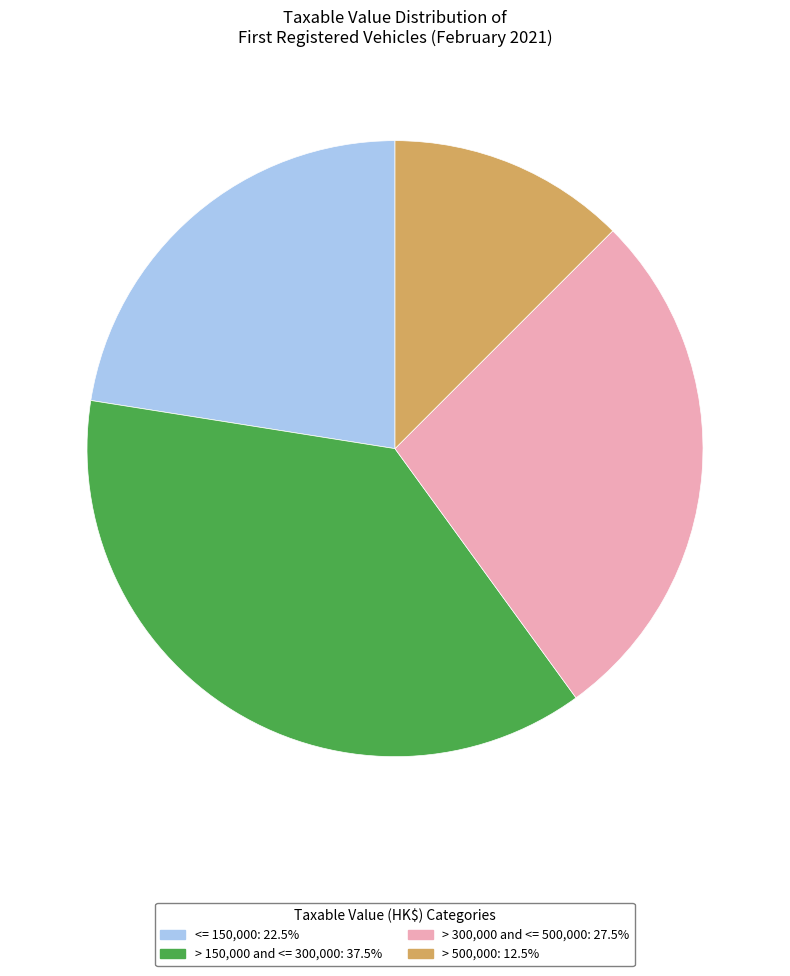

Combined, do <= 150,000: 22.5% and > 500,000: 12.5% account for over 50%?

No